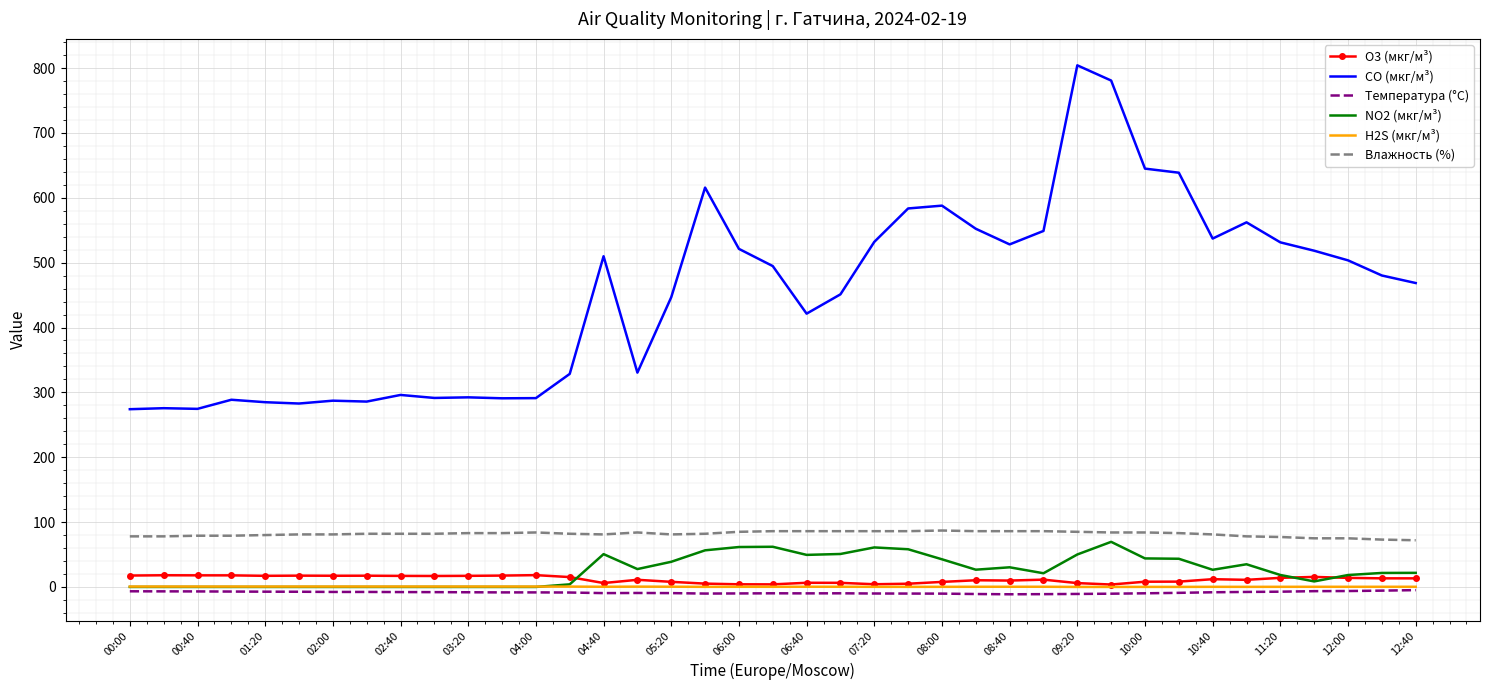

What is the difference between the maximum and minimum values in the CO (мкг/м³) series?

530.2